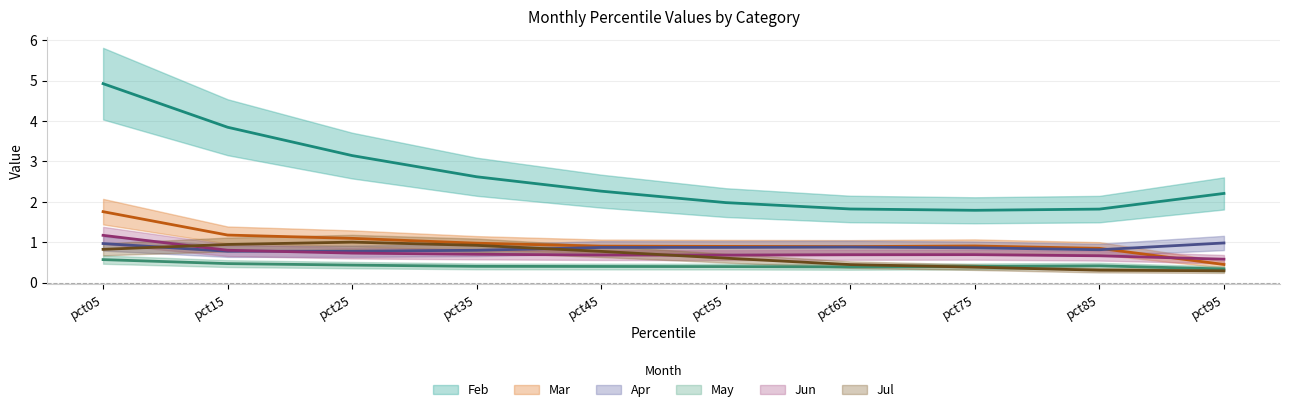

True or false: Jun and Feb intersect in this chart.

False